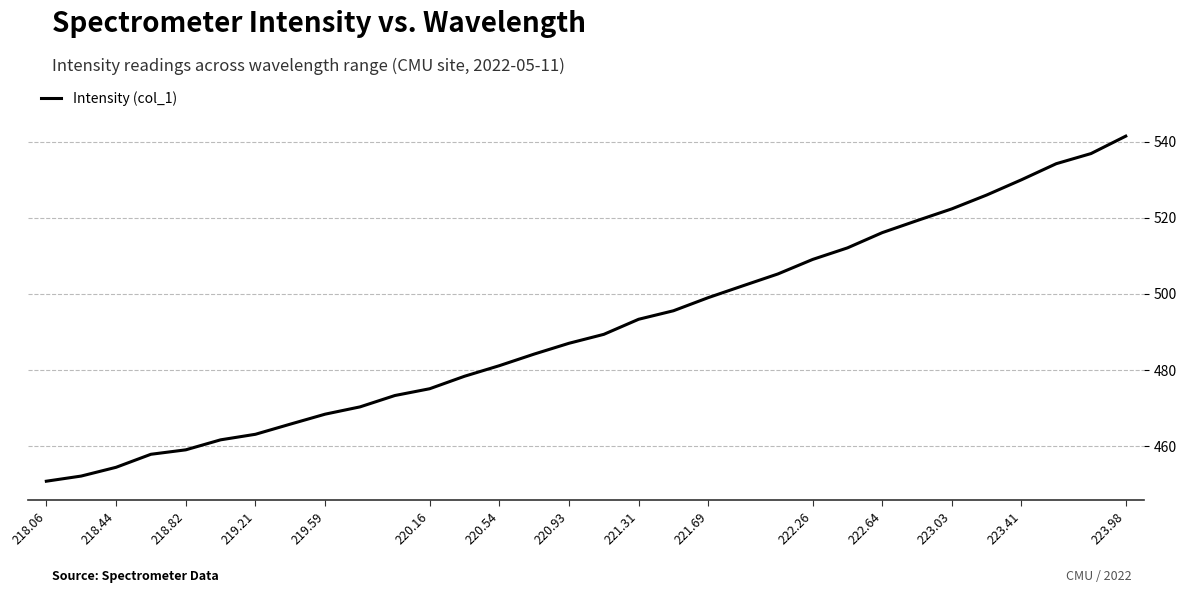

What is the minimum value shown in the chart?

450.8